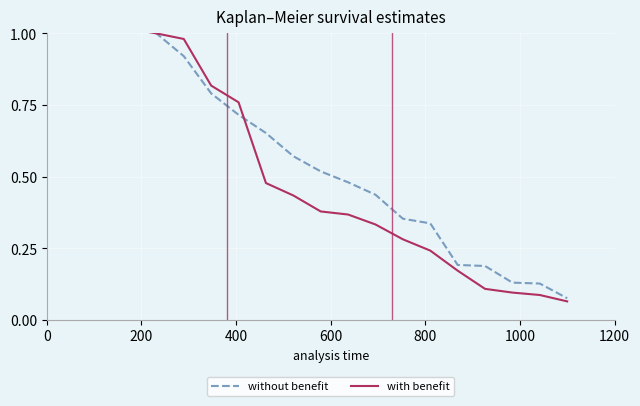

True or false: without benefit has a value of 0.1 at 15.

False